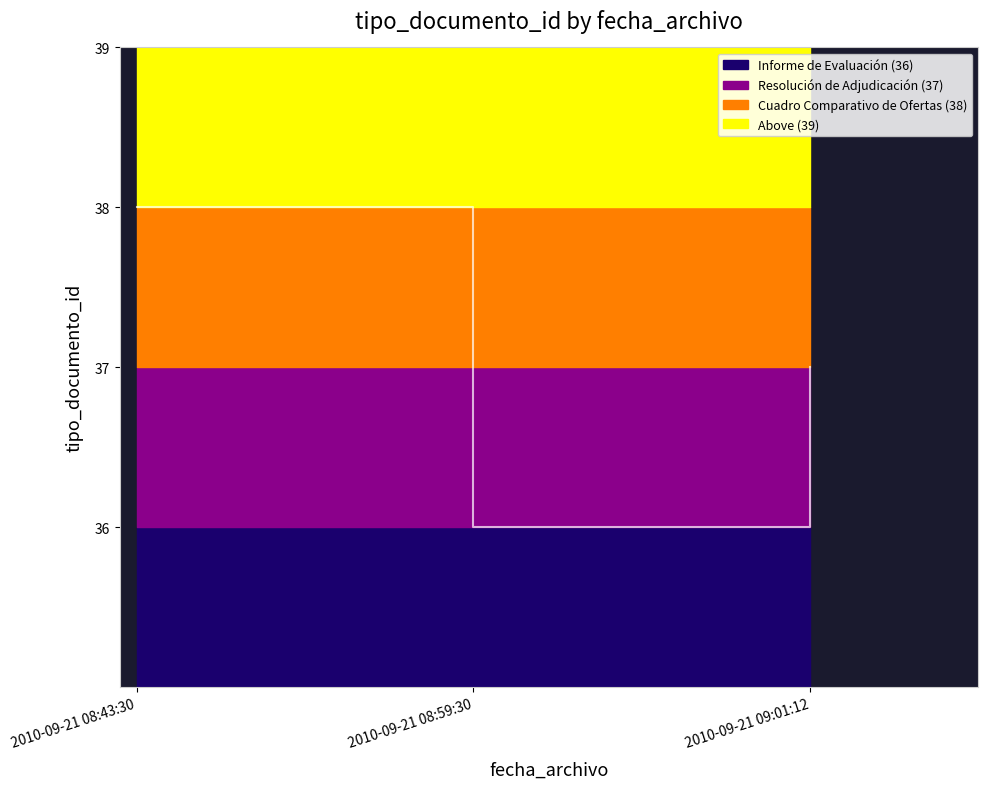

List the labels in order of value, smallest first.

2010-09-21 08:59:30, 2010-09-21 09:01:12, 2010-09-21 08:43:30